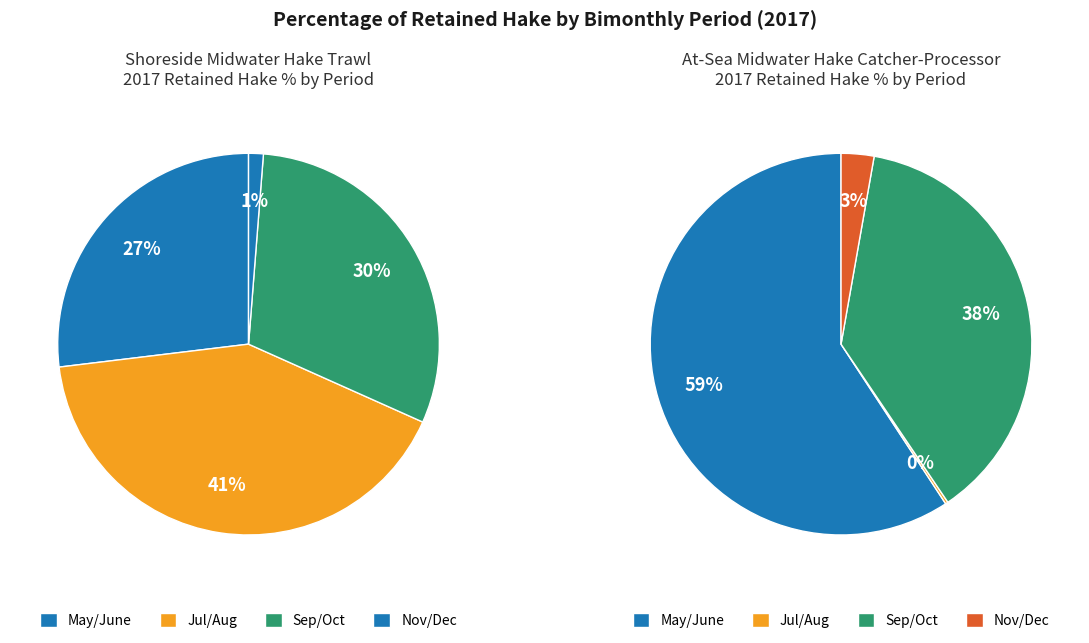

Is Nov/Dec the majority of the pie?

No